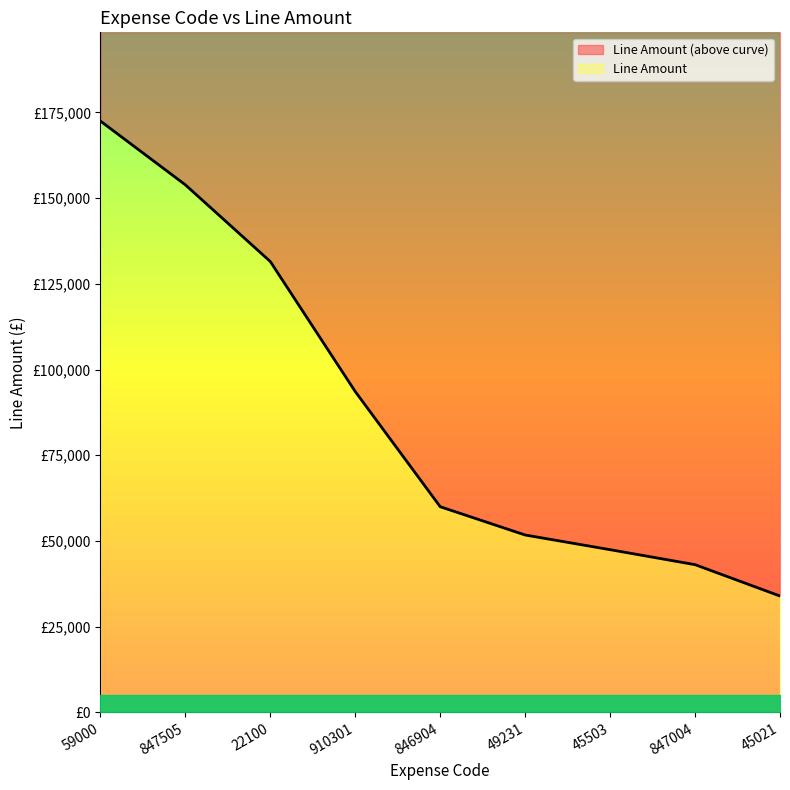

How many distinct data groups are displayed?

1